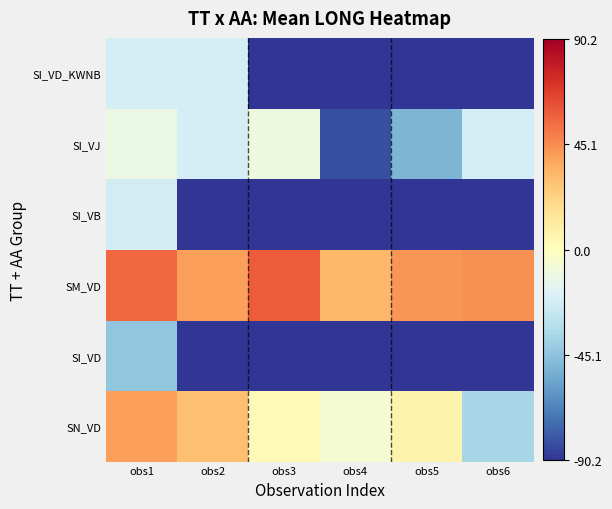

Rank the series by their maximum value, from lowest to highest.

SI_VD, SI_VB, SI_VD_KWNB, SI_VJ, SN_VD, SM_VD